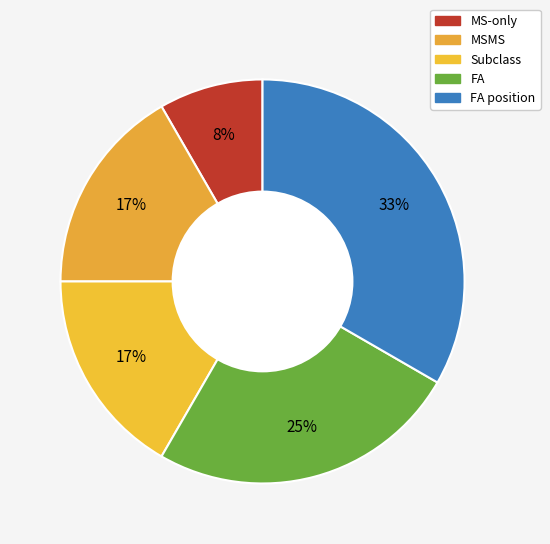

To the nearest percent, what is the difference between the largest and smallest slice percentages?

25%